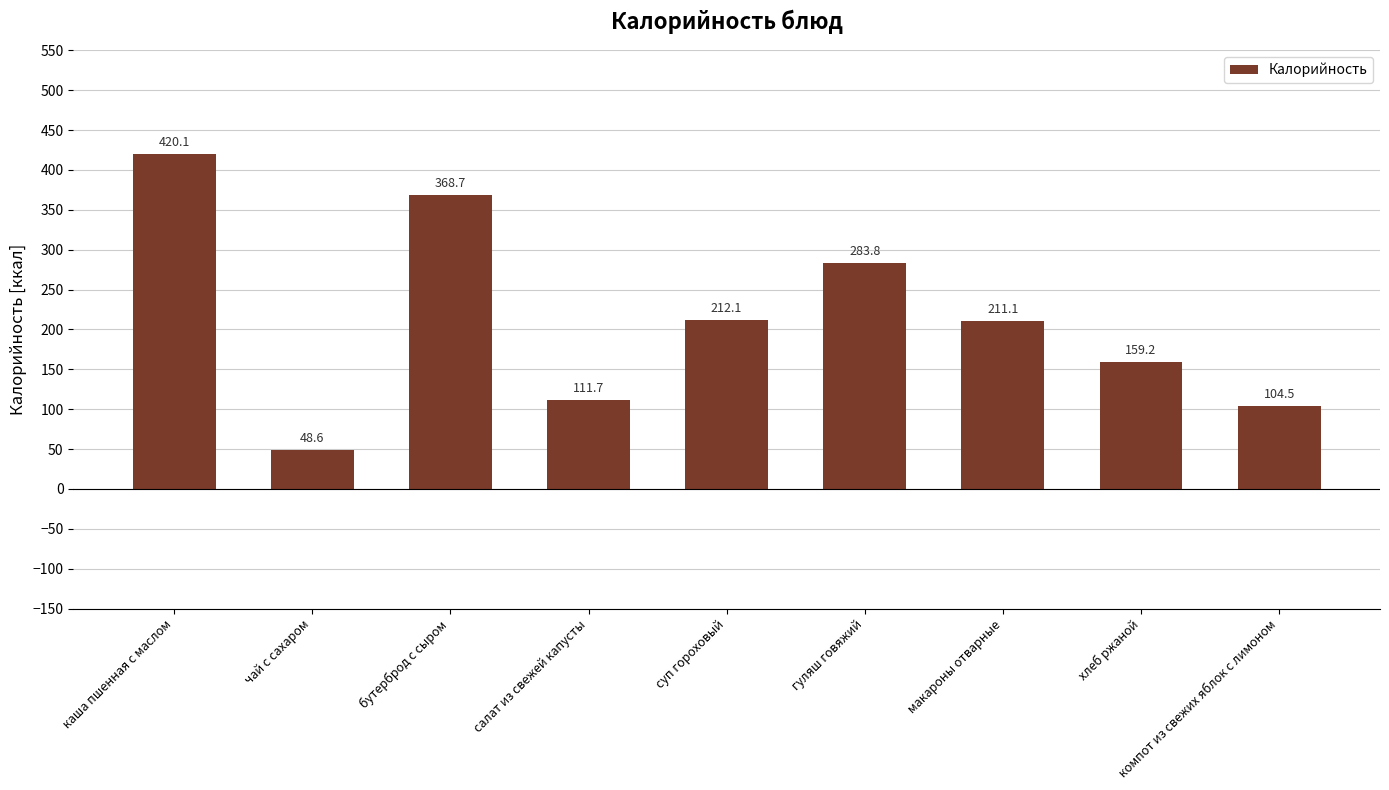

Reading right to left, extract all data points from this chart.

компот из свежих яблок с лимоном=104.5	хлеб ржаной=159.2	макароны отварные=211.1	гуляш говяжий=283.8	суп гороховый=212.1	салат из свежей капусты=111.7	бутерброд с сыром=368.7	чай с сахаром=48.6	каша пшенная с маслом=420.1